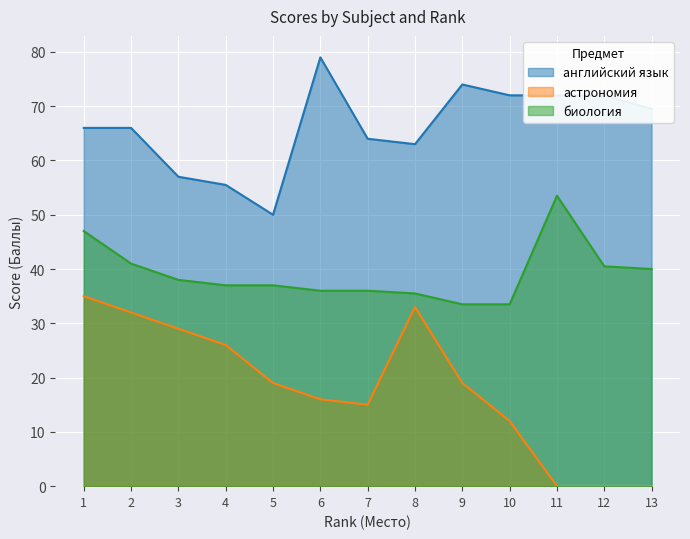

How many interior local peaks does the астрономия series have?

1